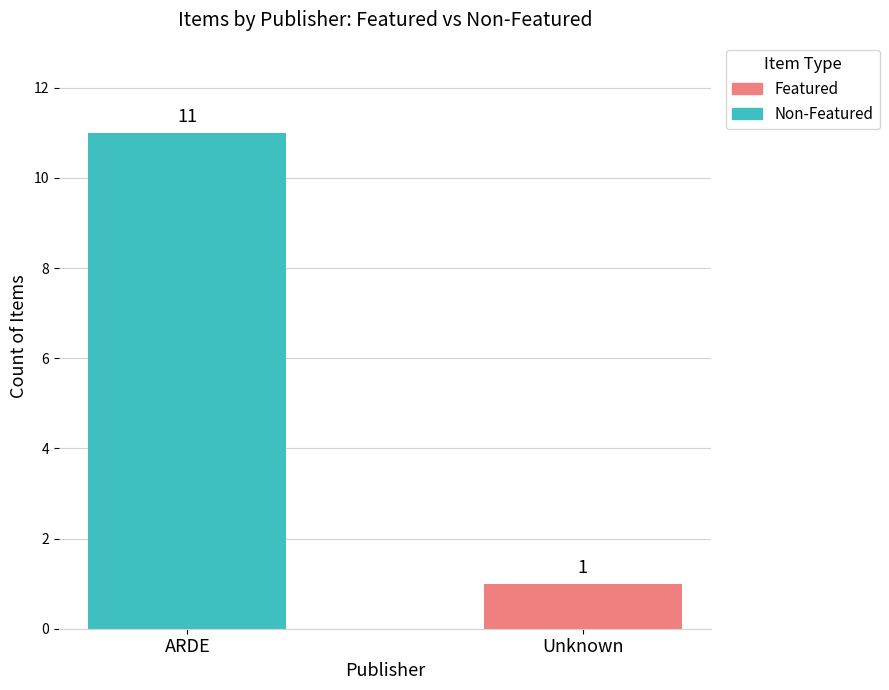

At which category is the sum across all series the highest?

ARDE